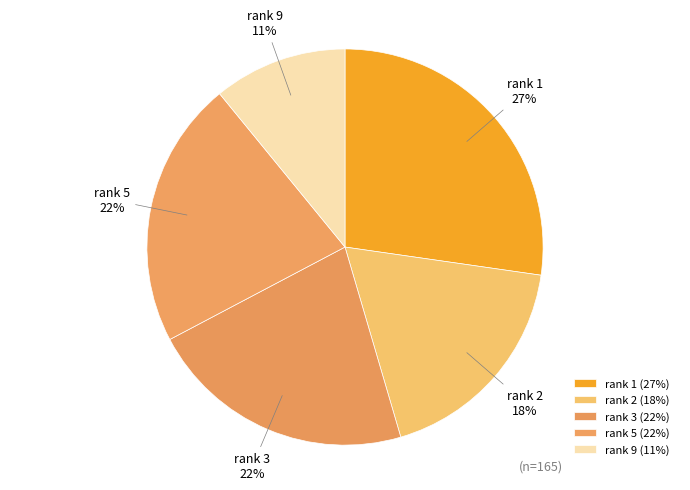

To the nearest percent, what is the difference between the rank 9 and rank 1 slice percentages?

16%